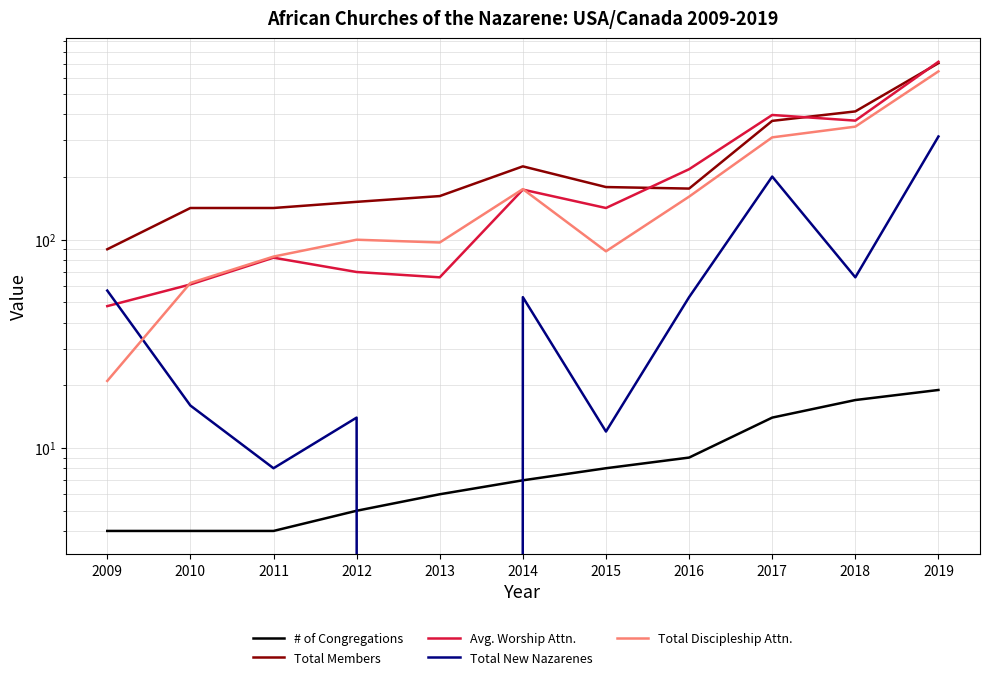

How many times do Avg. Worship Attn. and Total Discipleship Attn. cross each other?

2